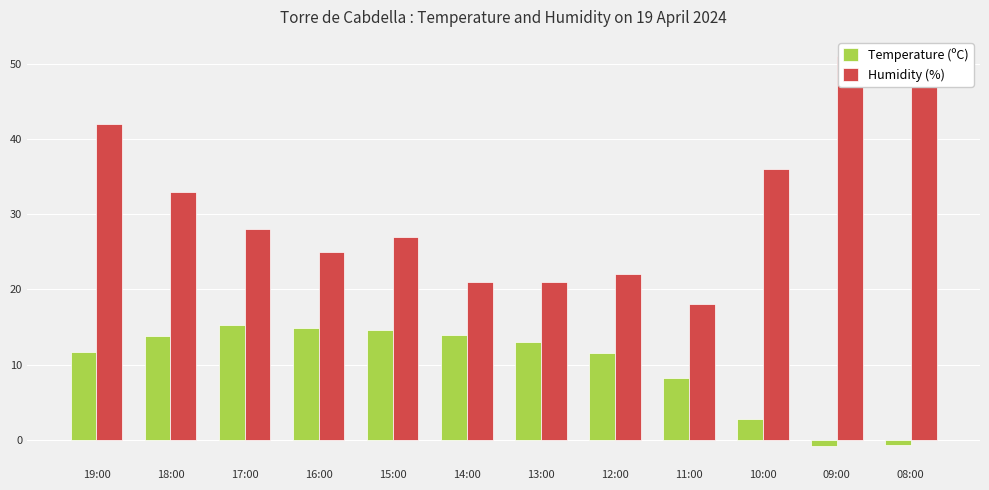

How many bars are there in each group?

2